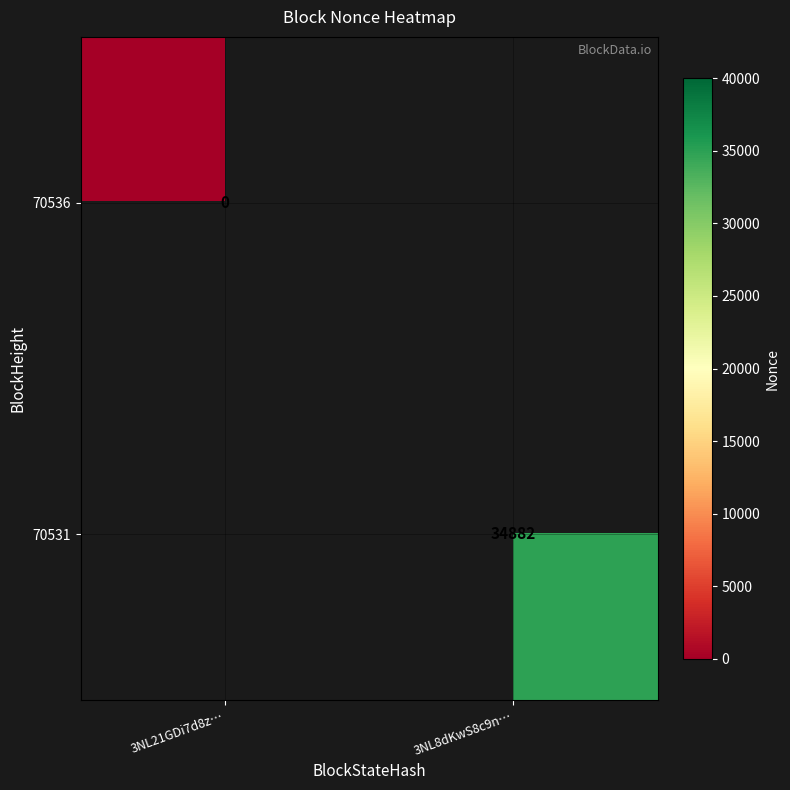

Is it true that 70531 equals 19440 at 3NL8dKwS8c9n…?

False